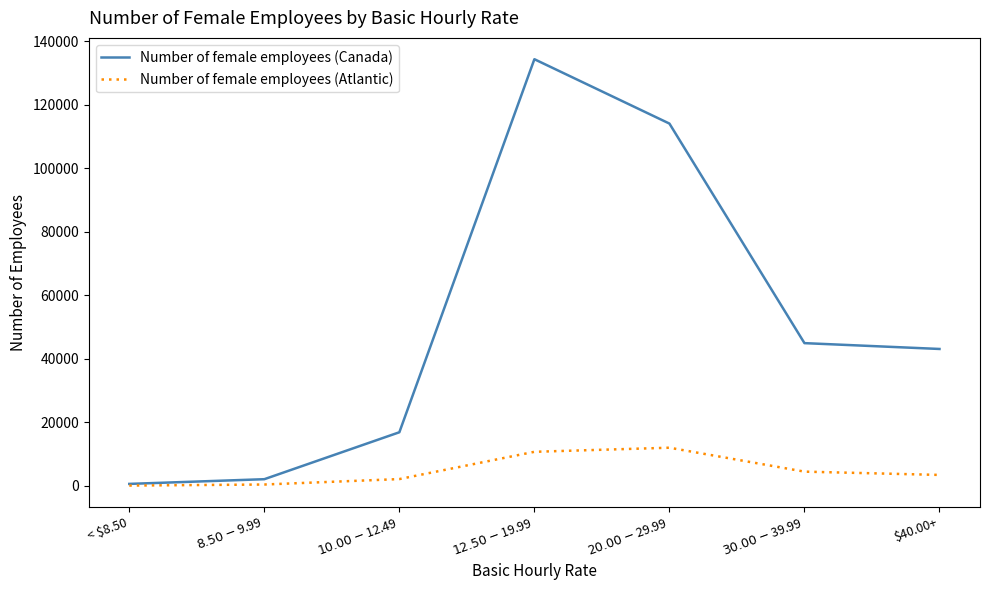

List the series in order of their peak value, lowest first.

Number of female employees (Atlantic), Number of female employees (Canada)